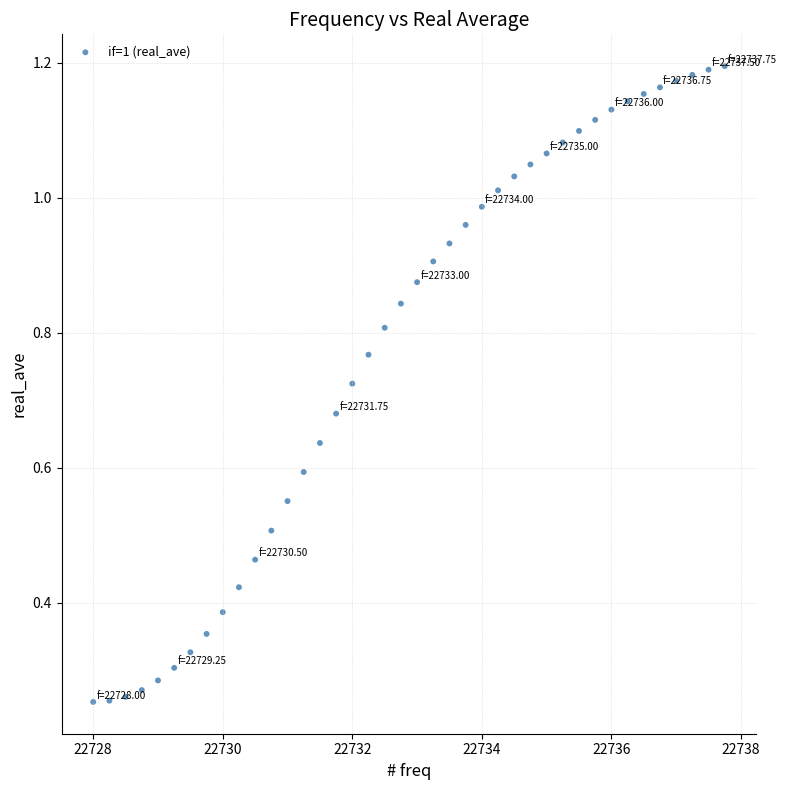

What is the range of X values (max minus min)?

9.8